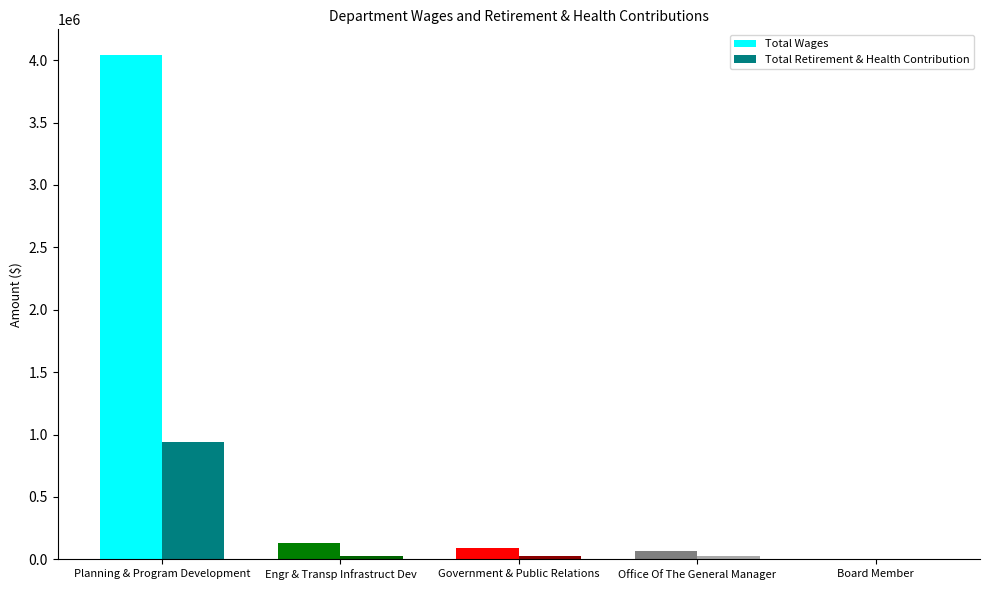

Which series changed the most between Planning & Program Development and Board Member?

Total Wages